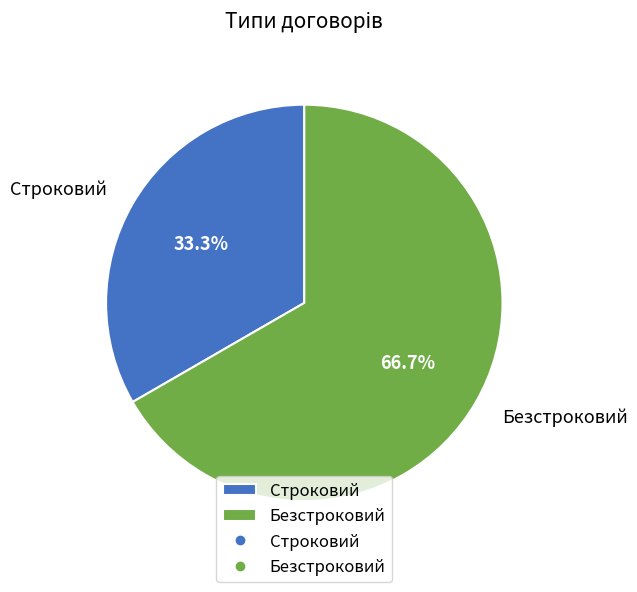

Is it true that Безстроковий is 75% of the pie?

False